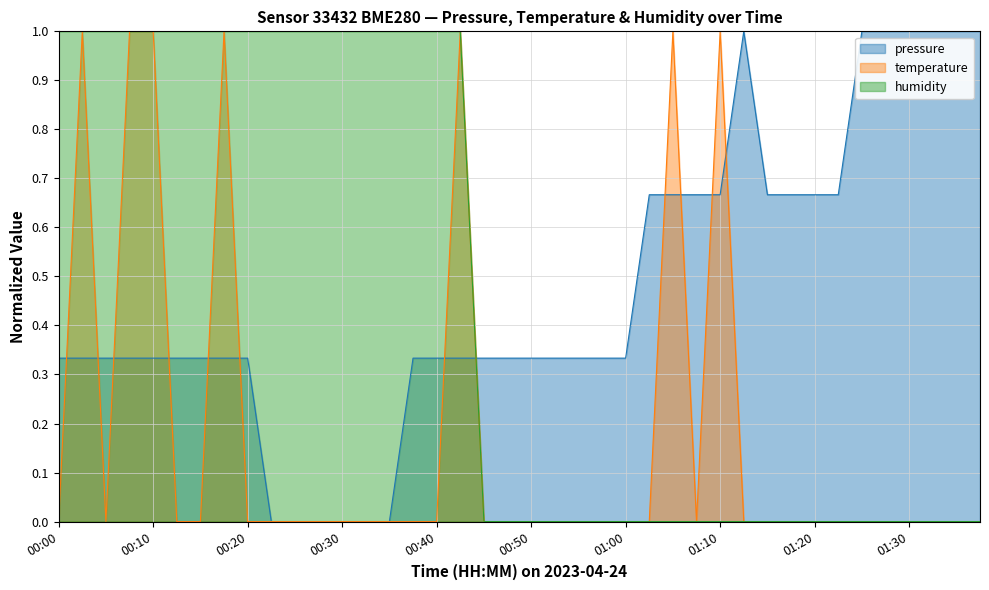

What position from the left is 00:05?

3